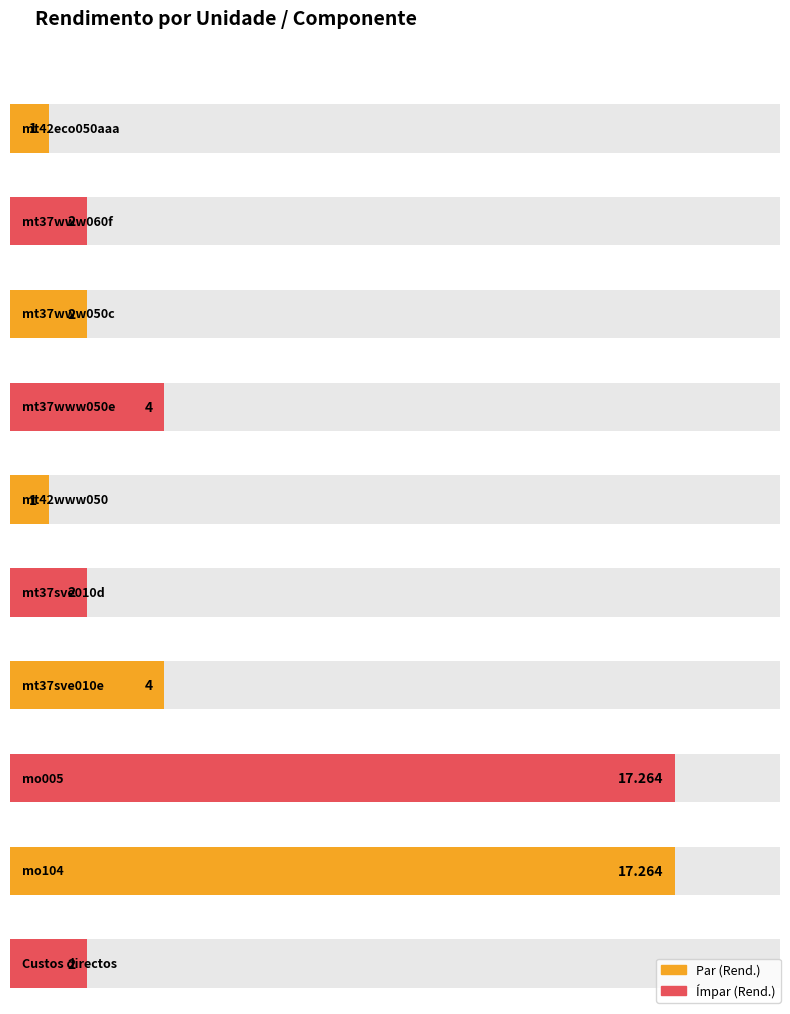

How many bars are there in total?

10